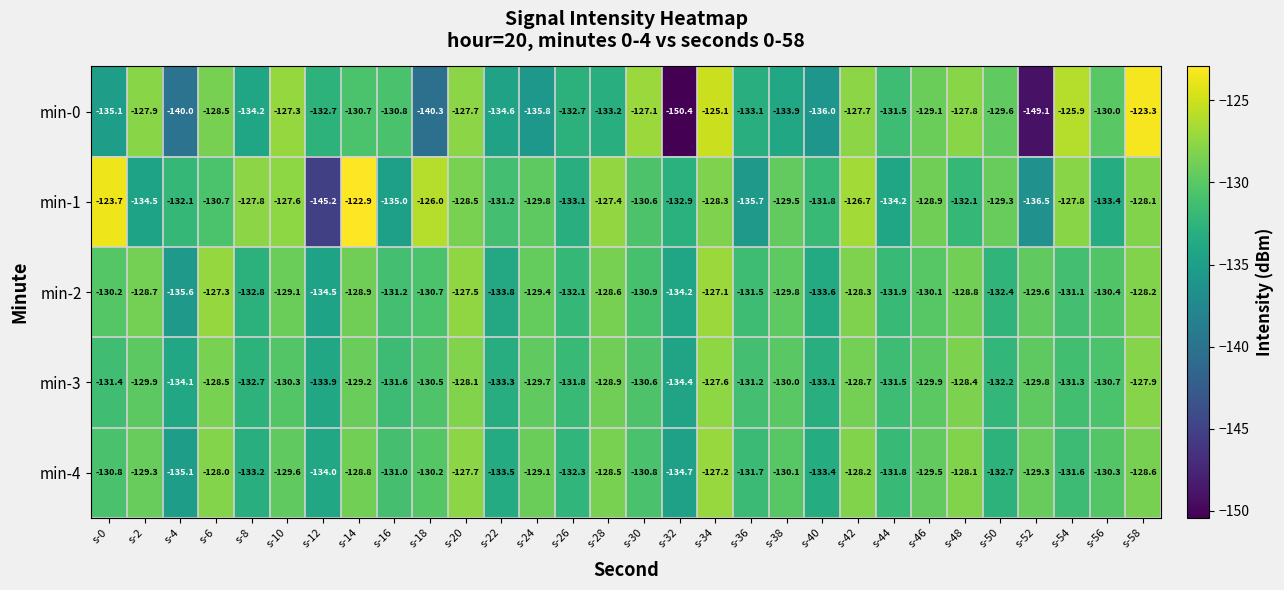

The value of min-0 at s-26 is -132.7. True or false?

True